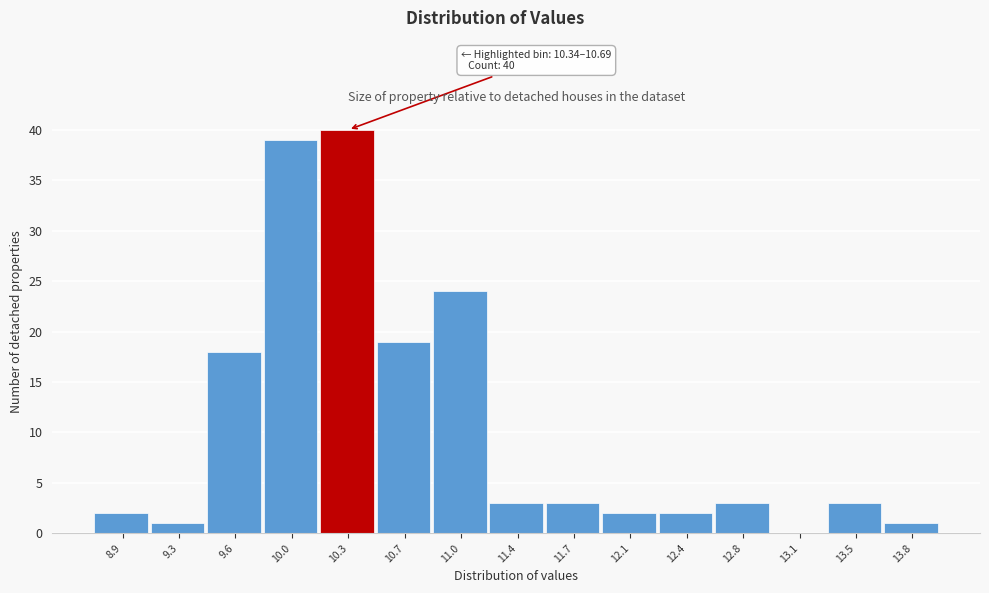

Reading left to right, transcribe all the data shown in this chart.

8.9=2	9.3=1	9.6=18	10.0=39	10.3=40	10.7=19	11.0=24	11.4=3	11.7=3	12.1=2	12.4=2	12.8=3	13.1=0	13.5=3	13.8=1